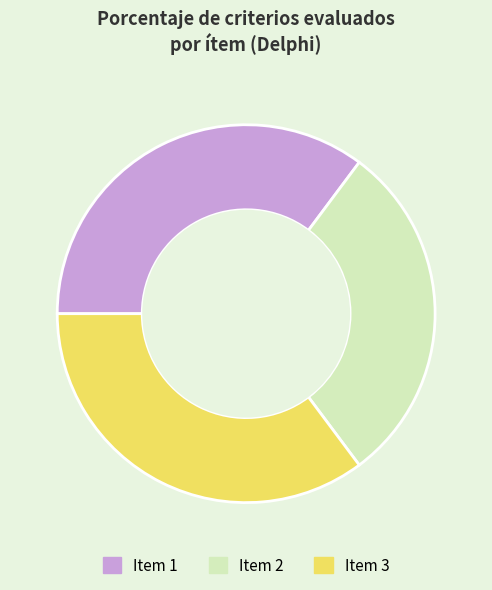

Combined, do Item 2 and Item 1 account for over 50%?

Yes